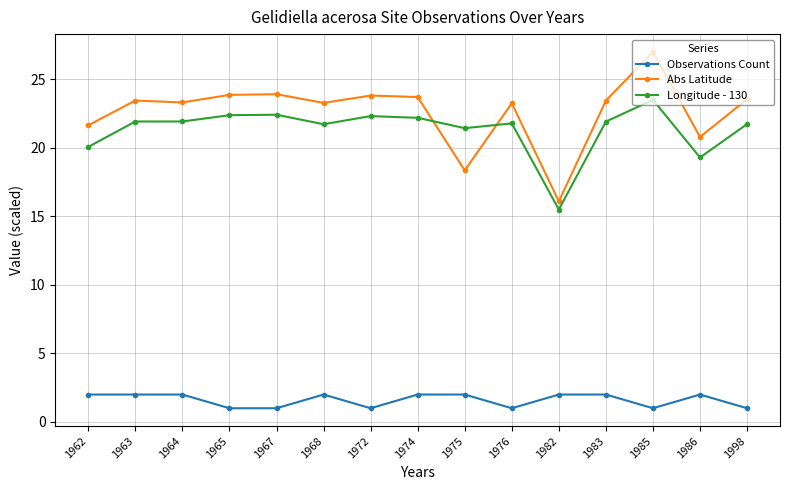

At 1986, list the series in order from smallest to largest.

Observations Count, Longitude - 130, Abs Latitude